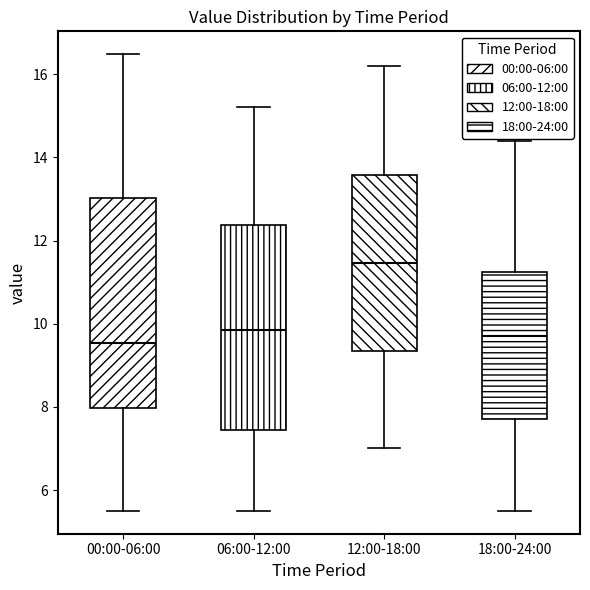

Reading left to right, transcribe this box plot: for each box, give where its median line is, the range the box spans, and where its two whiskers end, as read against the y-axis. The values are not printed on the chart, so give them approximately, as read against the axis.

00:00-06:00: median 9.6, box 8.0 to 13.0, whiskers 5.6 to 16.4
06:00-12:00: median 9.8, box 7.4 to 12.4, whiskers 5.6 to 15.2
12:00-18:00: median 11.4, box 9.4 to 13.6, whiskers 7.0 to 16.2
18:00-24:00: median 9.8, box 7.8 to 11.2, whiskers 5.6 to 14.4